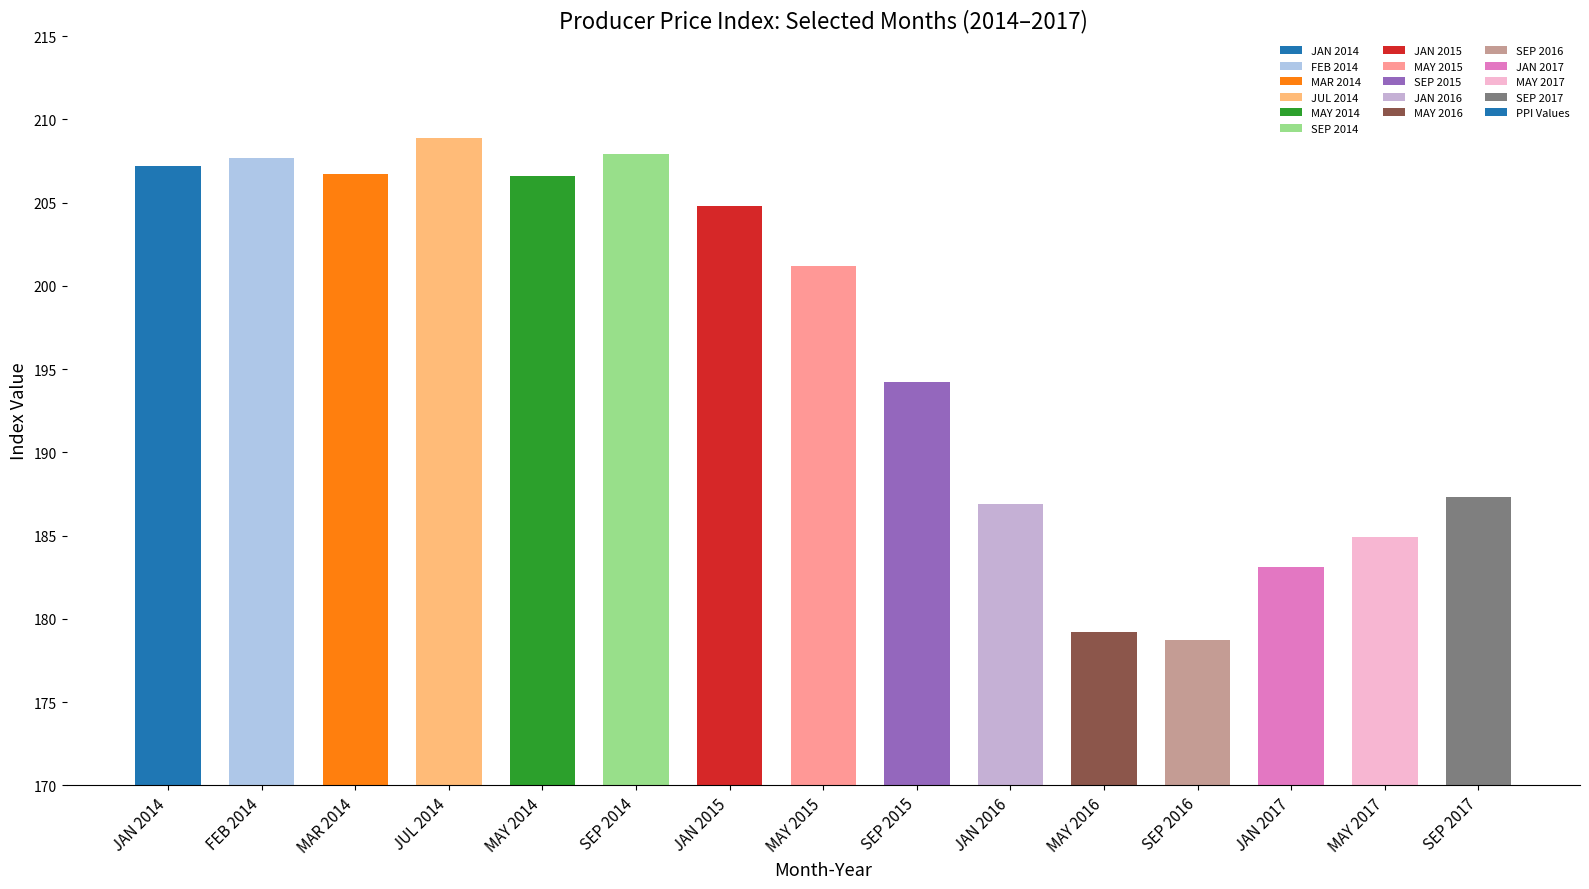

What is the difference between the values at FEB 2014 and MAR 2014?

1.0